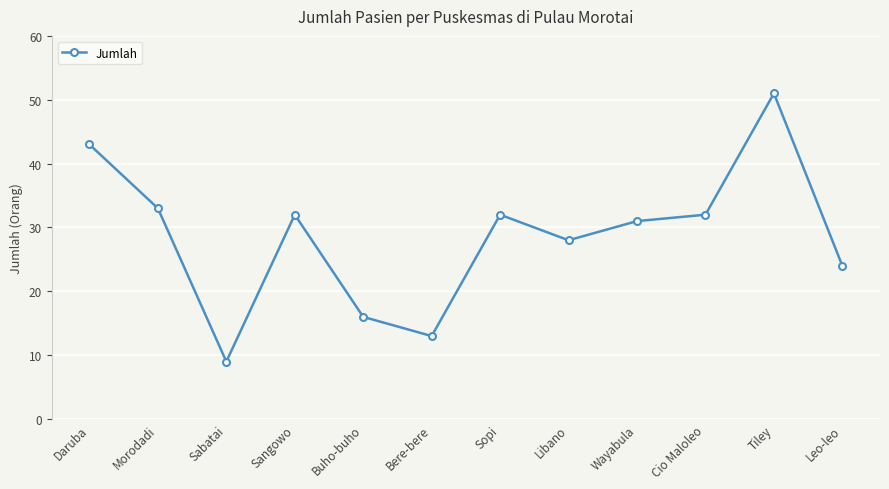

True or false: the data shows 50 at Libano.

False